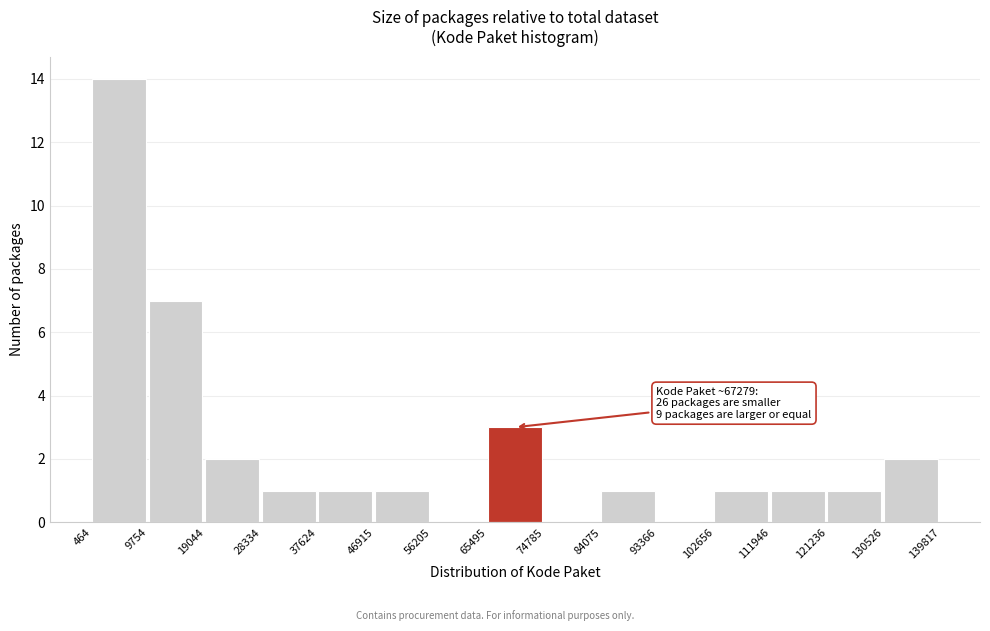

Which range on the x-axis has the tallest bar?

464 to 9754